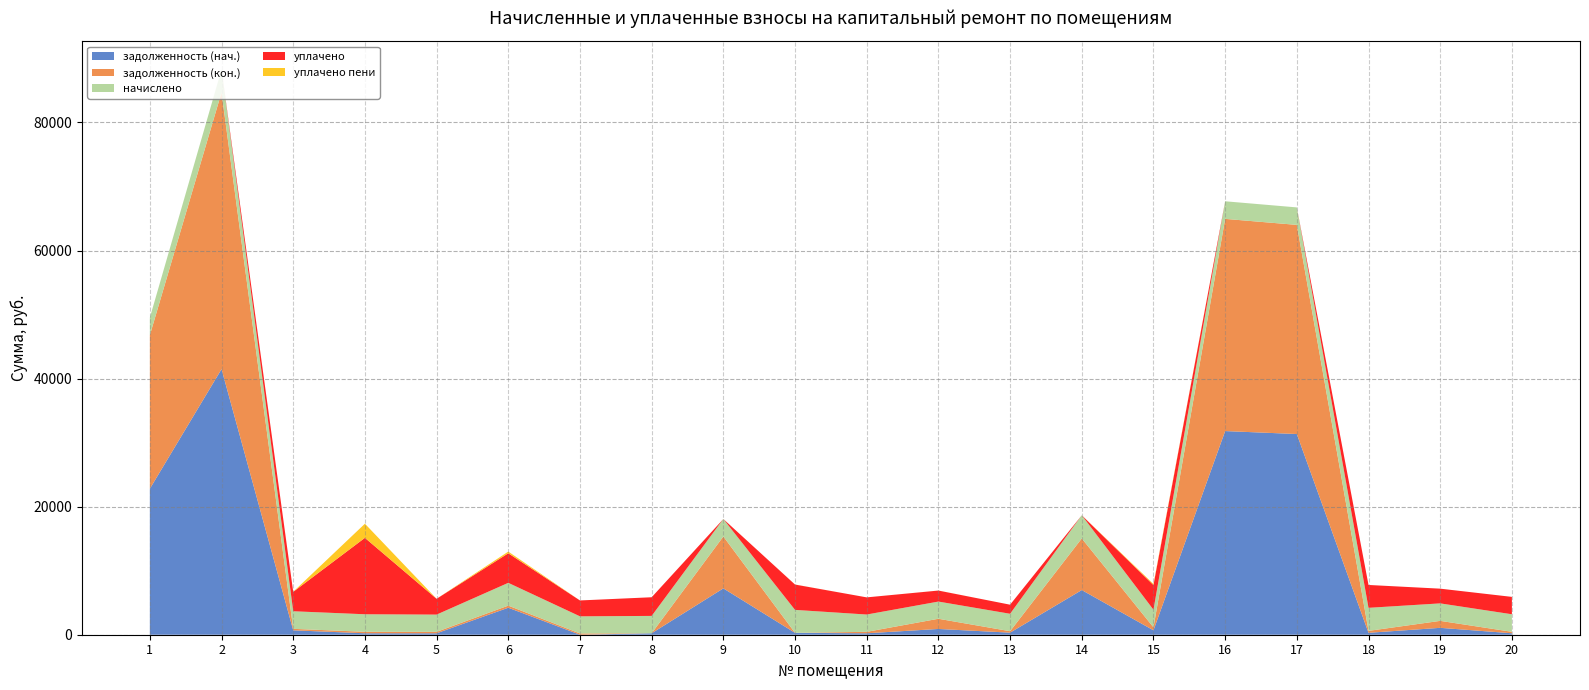

Reading left to right, extract all data points from this chart.

задолженность (нач.): 1=22799.3	2=41478.2	3=688.5	4=228.2	5=224.5	6=4215.7	7=0.0	8=226.0	9=7238.4	10=295.5	11=225.3	12=899.7	13=324.3	14=6976.1	15=689.9	16=31803.6	17=31341.4	18=300.1	19=1075.7	20=228.2
задолженность (кон.): 1=23979.5	2=43217.6	3=229.7	4=228.2	5=224.5	6=330.3	7=195.8	8=0.0	9=8102.8	10=0.0	11=225.3	12=1592.6	13=226.8	14=8060.4	15=461.3	16=33137.3	17=32661.3	18=300.1	19=1089.2	20=228.2
начислено: 1=2729.9	2=3583.4	3=2747.6	4=2738.8	5=2694.2	6=3556.8	7=2676.5	8=2712.1	9=2729.9	10=3583.4	11=2703.1	12=2685.4	13=2721.0	14=3619.1	15=2756.5	16=2747.6	17=2729.9	18=3601.3	19=2729.9	20=2738.8
уплачено: 1=0.0	2=0.0	3=3030.2	4=11931.9	5=2469.7	6=4617.6	7=2480.7	8=2914.3	9=0.0	10=3956.7	11=2679.4	12=1719.6	13=1417.8	14=0.0	15=3855.6	16=0.0	17=0.0	18=3569.7	19=2298.8	20=2714.7
уплачено пени: 1=0.0	2=0.0	3=13.5	4=2208.5	5=0.0	6=264.6	7=0.0	8=0.0	9=0.0	10=9.3	11=0.0	12=6.2	13=0.0	14=0.0	15=163.9	16=0.0	17=0.0	18=0.0	19=0.0	20=0.0